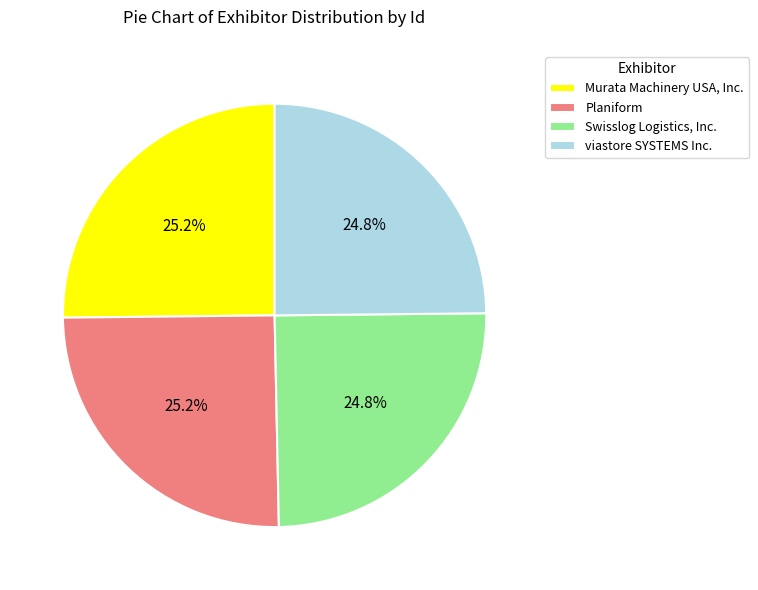

What is the ratio of the value at Swisslog Logistics, Inc. to the value at Planiform?

1.0